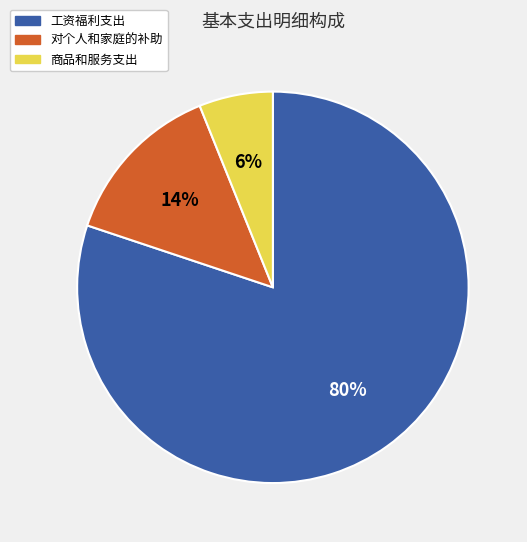

Which slice is the smallest?

商品和服务支出